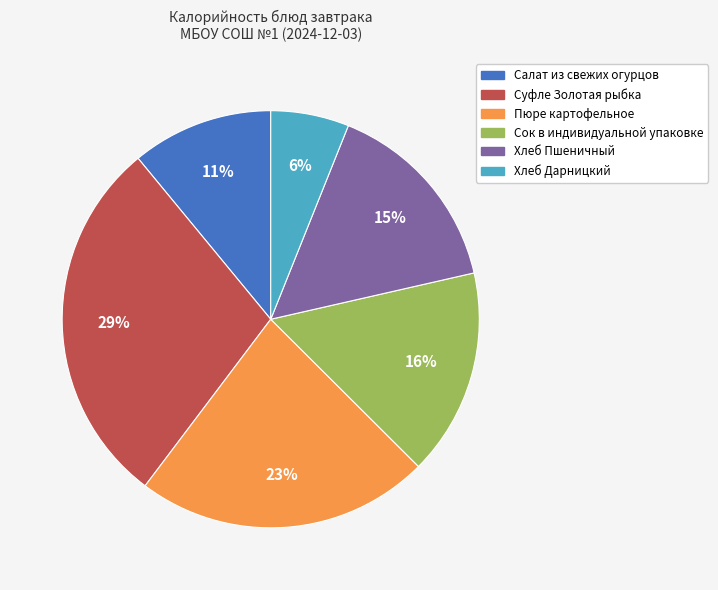

Count the number of slices in the pie.

6